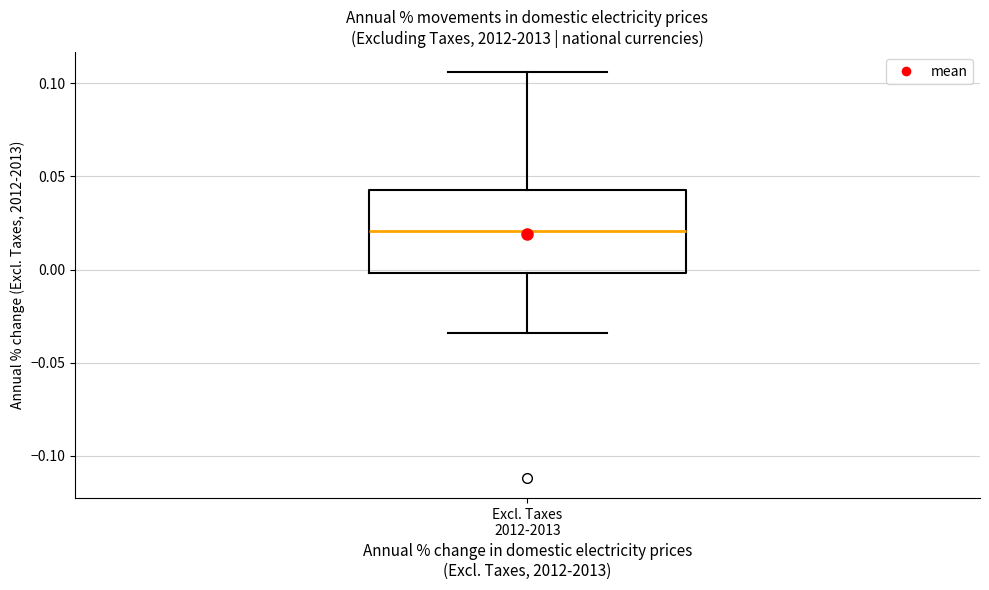

Transcribe this box plot: give where the median line is, the range the box spans, and where the two whiskers end, as read against the y-axis. The values are not printed on the chart, so give them approximately, as read against the axis.

median 0.020, box 0.000 to 0.045, whiskers -0.035 to 0.105